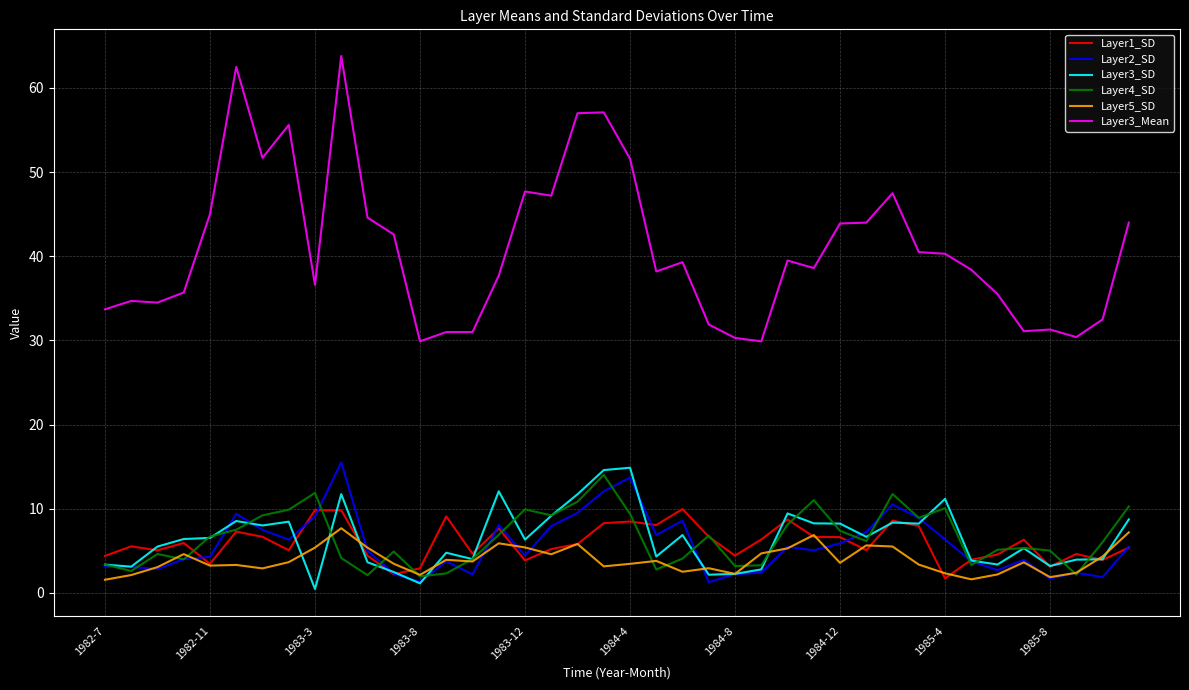

What is the lowest value of the Layer3_Mean series?

29.9